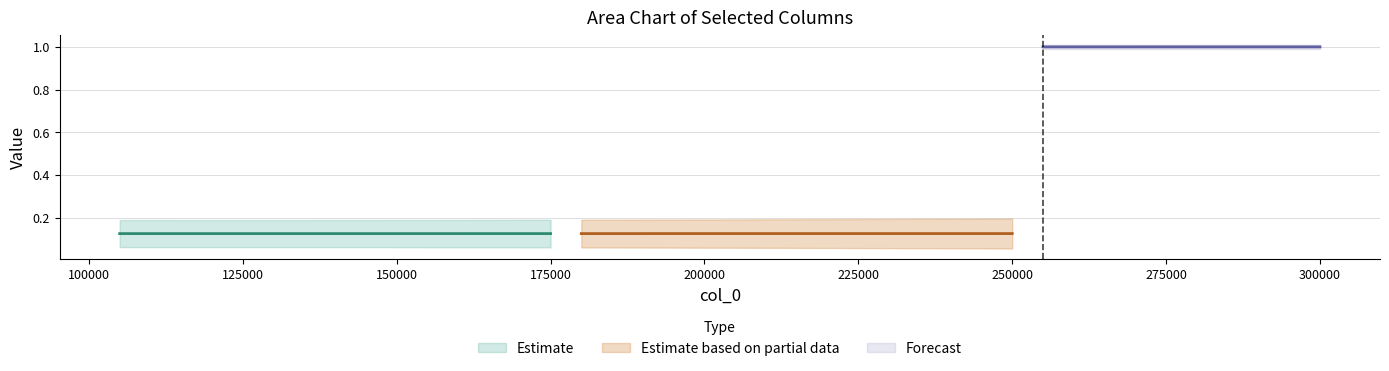

Is the value of col_7 at 274999 greater than the value of col_3 at 184999?

Yes